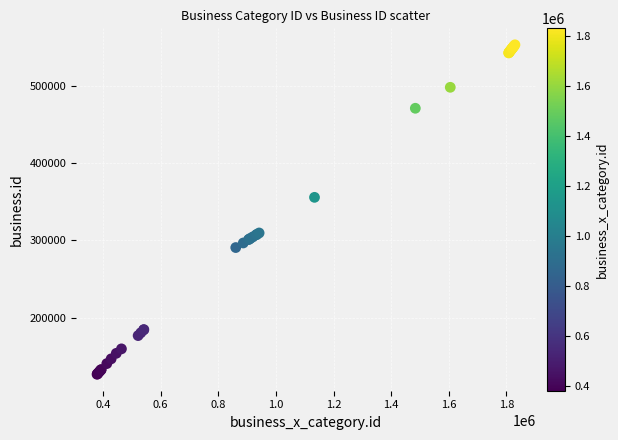

What Y value in the scatter plot is closest to 339872?

355628